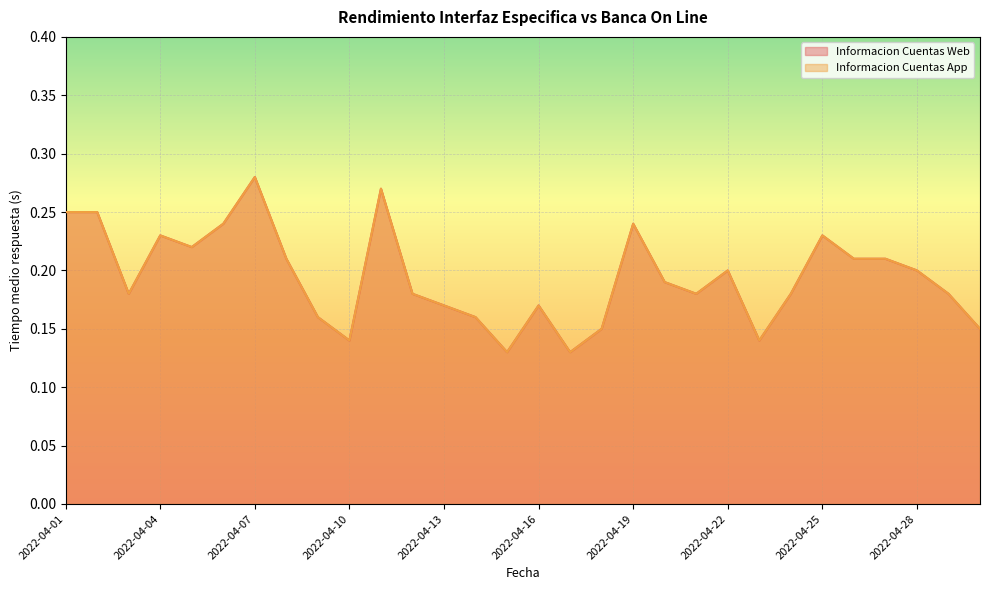

What is the average value of the Informacion Cuentas App series?

0.2